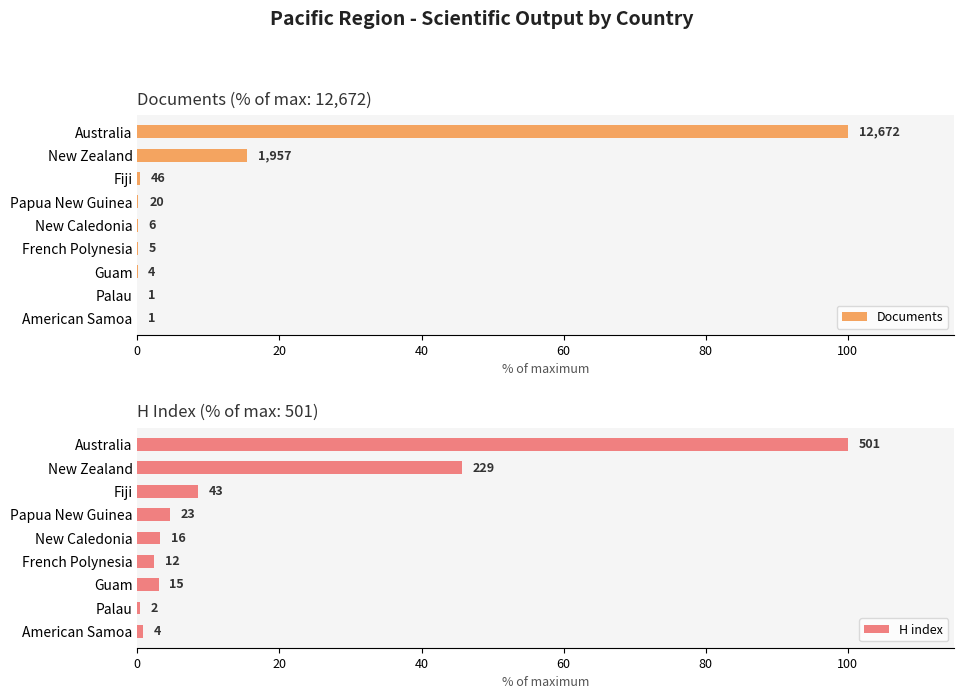

The H index series shows 0.4 at Palau. True or false?

True